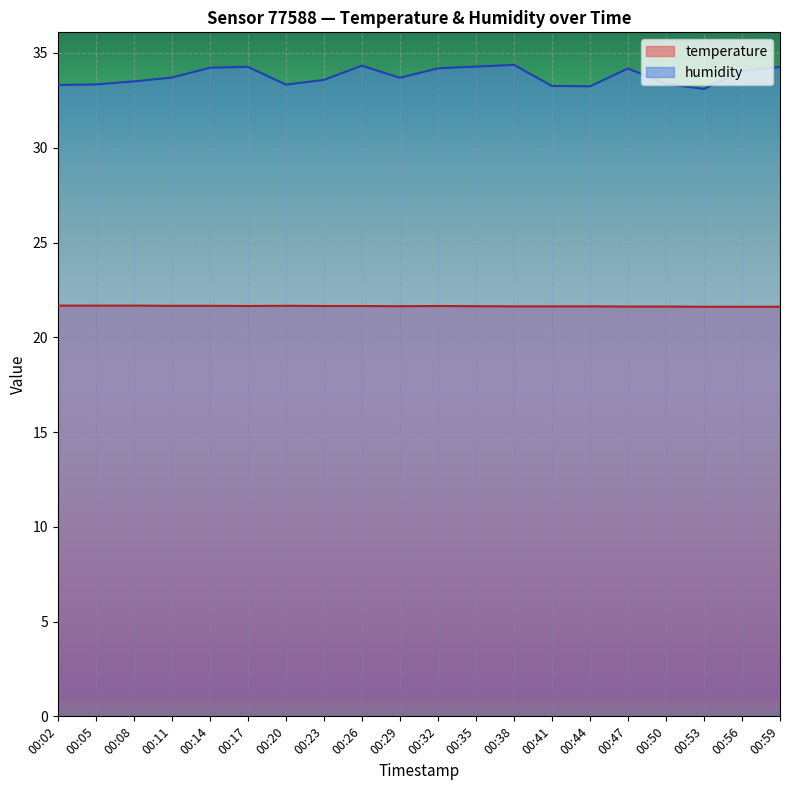

Reading right to left, extract all data points from this chart.

temperature: 21.6	21.6	21.6	21.6	21.6	21.6	21.6	21.6	21.6	21.6	21.6	21.6	21.6	21.7	21.6	21.7	21.7	21.7	21.7	21.7
humidity: 34.3	34.0	33.1	33.4	34.2	33.2	33.3	34.4	34.3	34.2	33.7	34.3	33.6	33.3	34.3	34.2	33.7	33.5	33.3	33.3